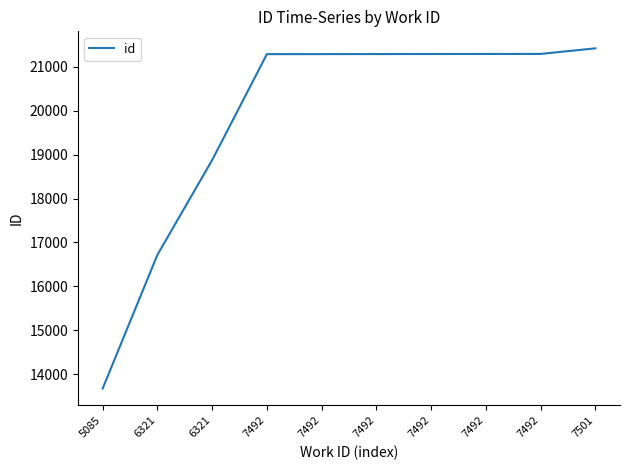

What is the change in value from 6321 to 7492?

+4568